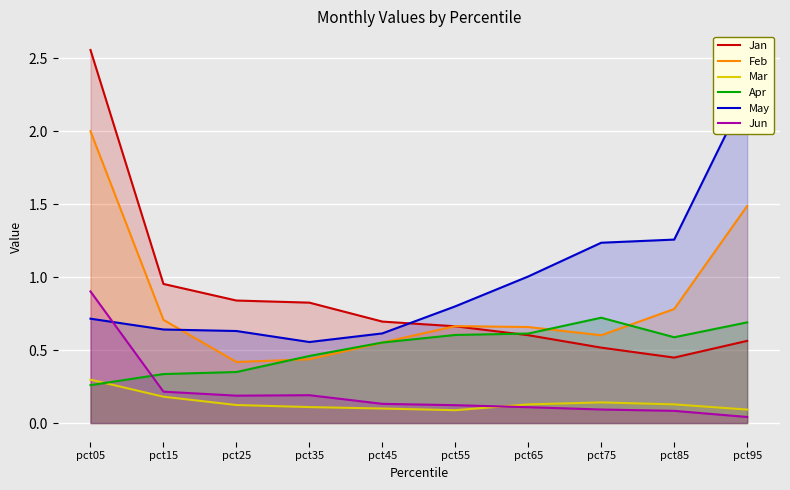

True or false: Mar and May cross at least once.

False